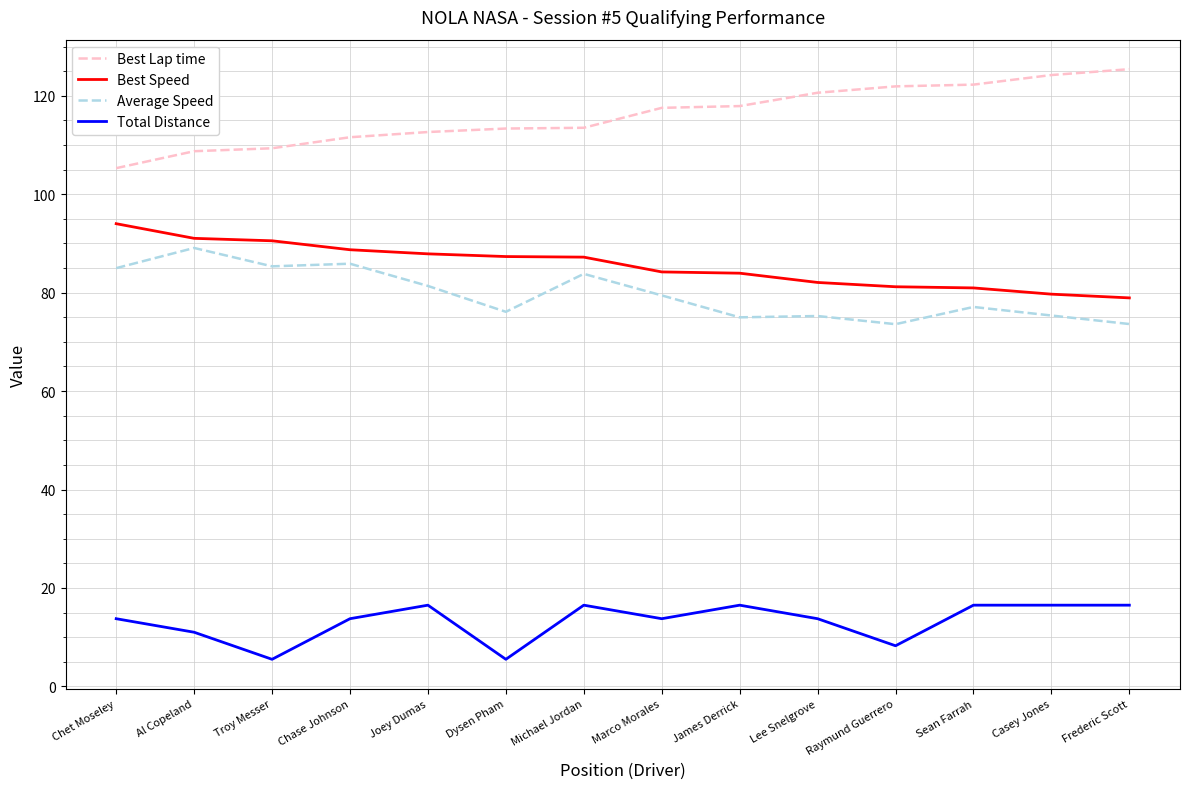

Which series has the largest total across all categories?

Best Lap time